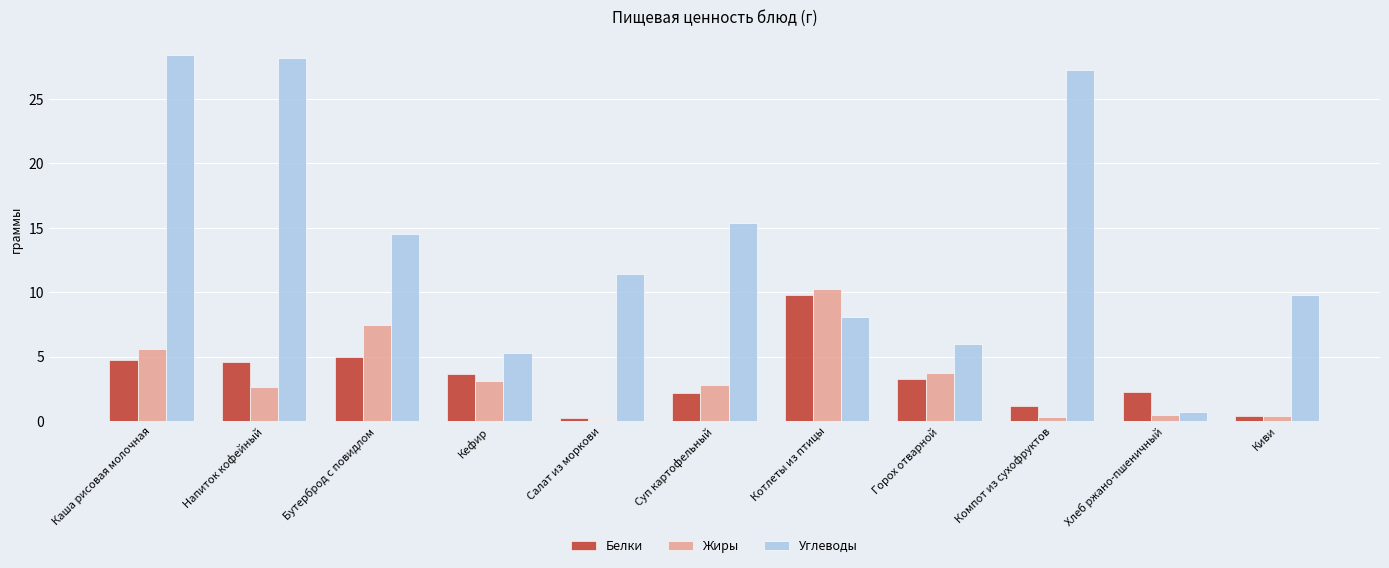

What is the average value of the Белки series?

3.4